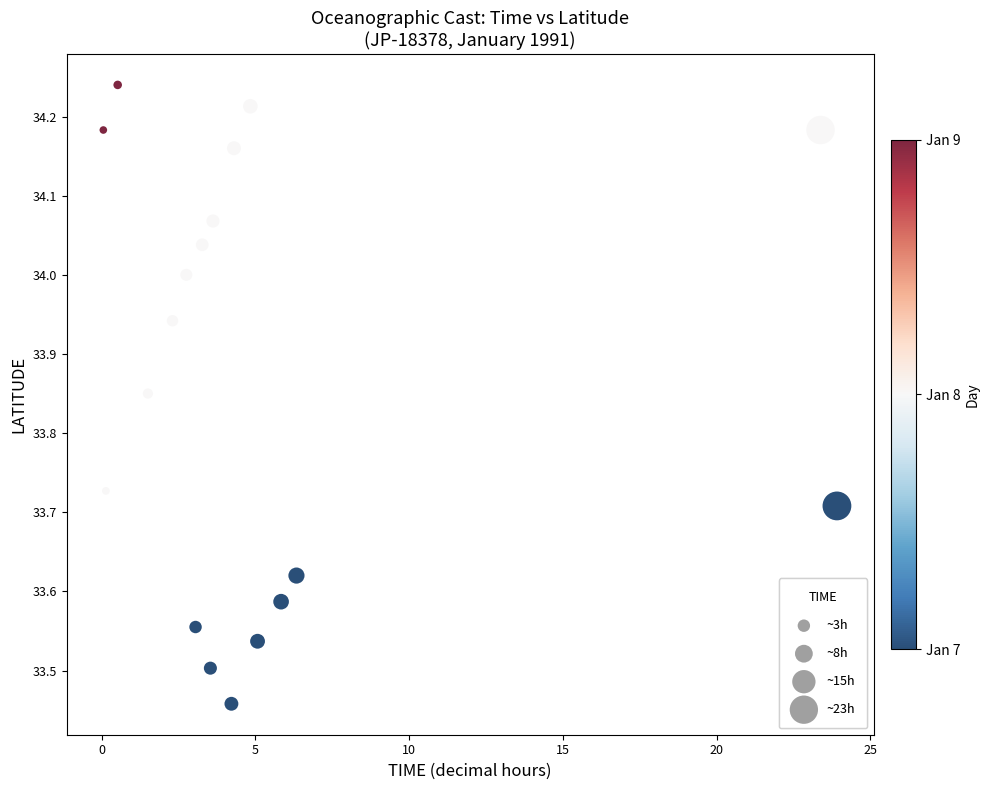

What is the range of Y values (max minus min)?

0.8